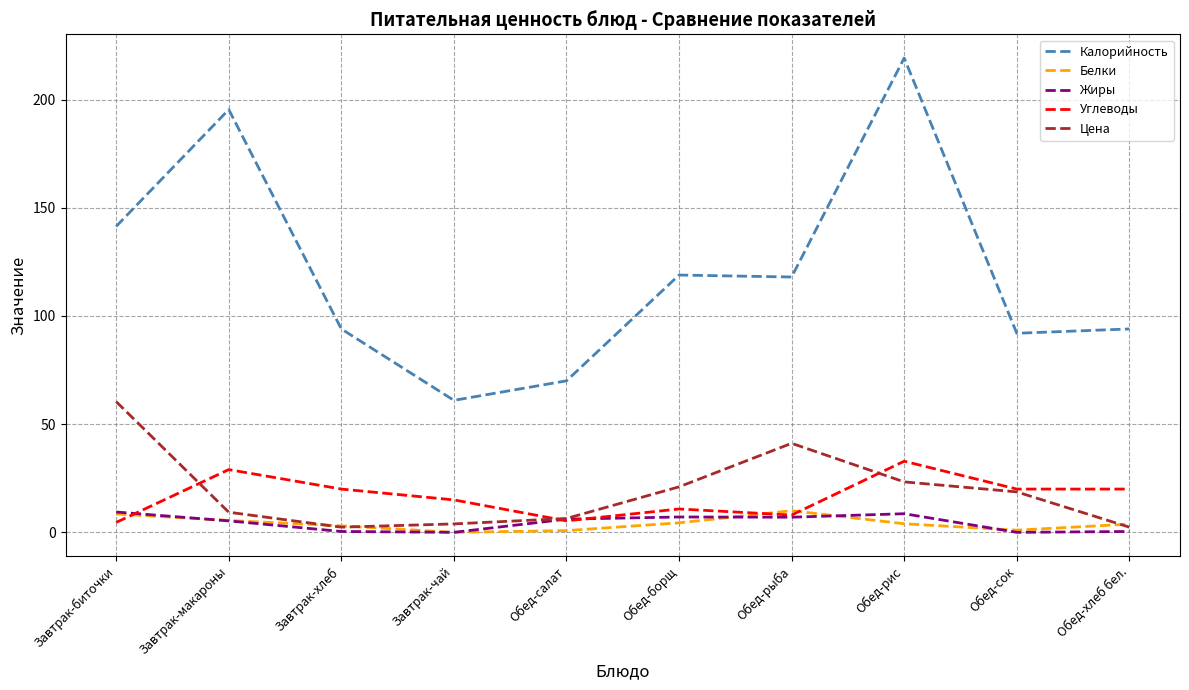

Where is the first local minimum for Углеводы?

Обед-салат